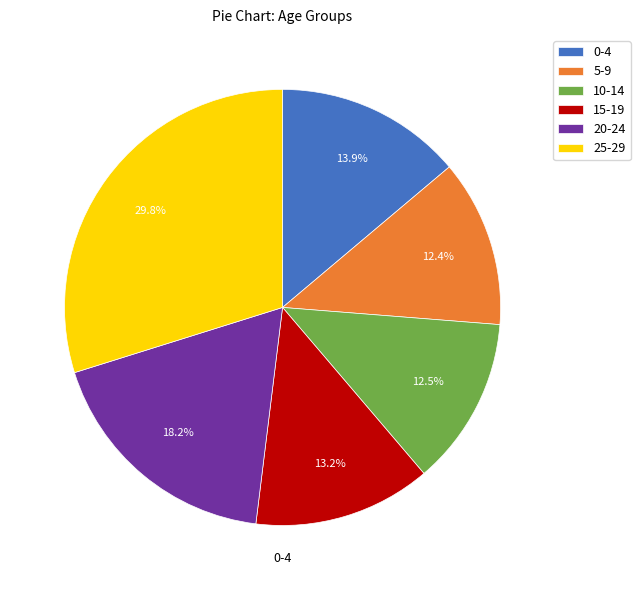

What is the ratio of the value at 0-4 to the value at 25-29?

0.5